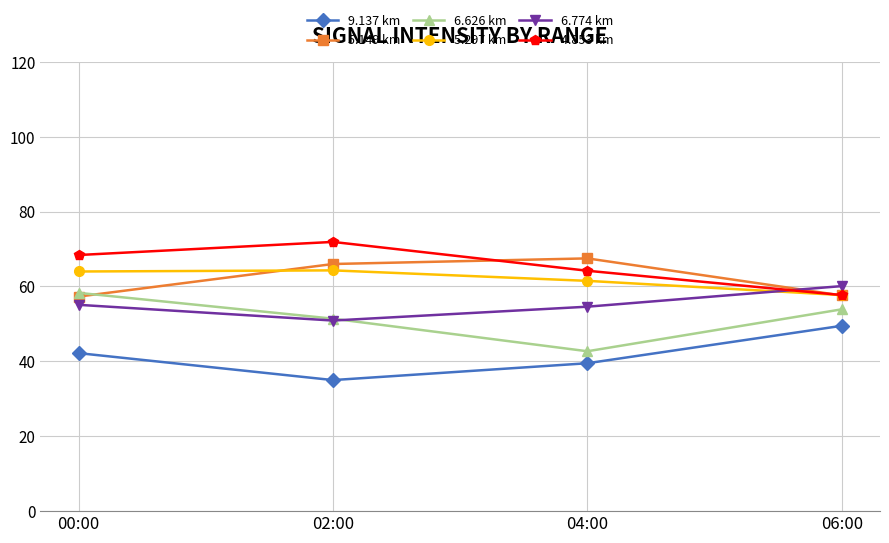

What is the total value across all series at 02:00?

339.5